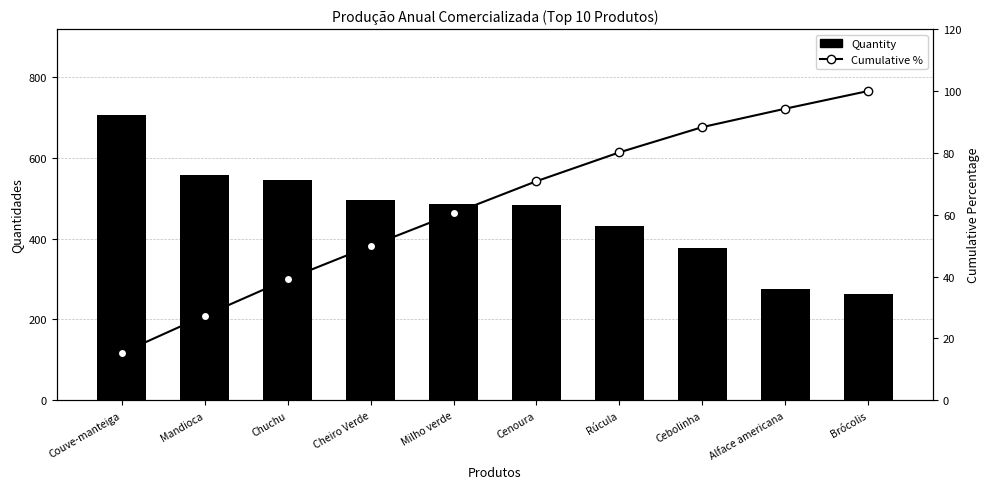

What is the value of the Cumulative % bar at the 2nd from the left?

27.4